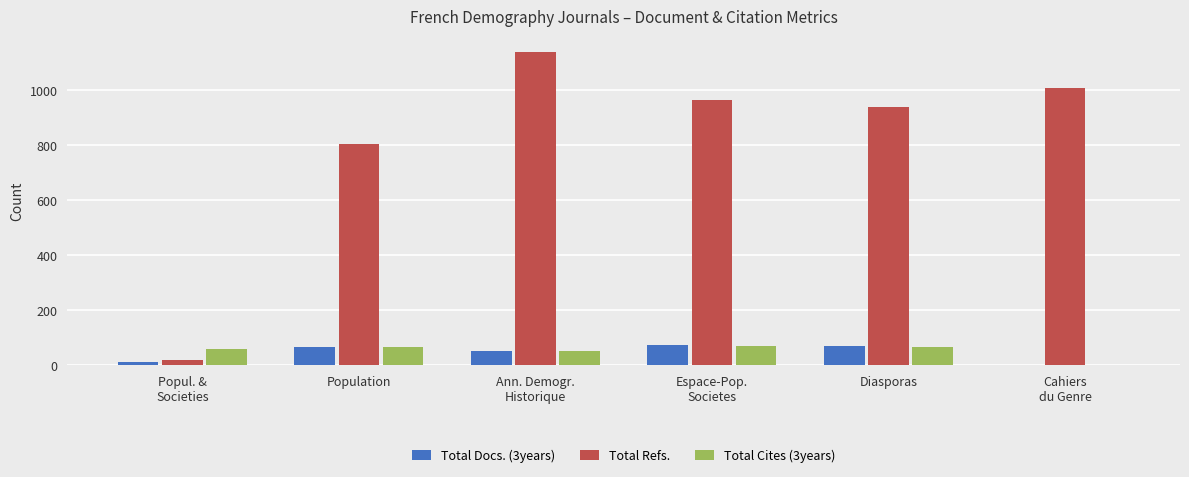

What is the highest value of the Total Refs. series?

1140